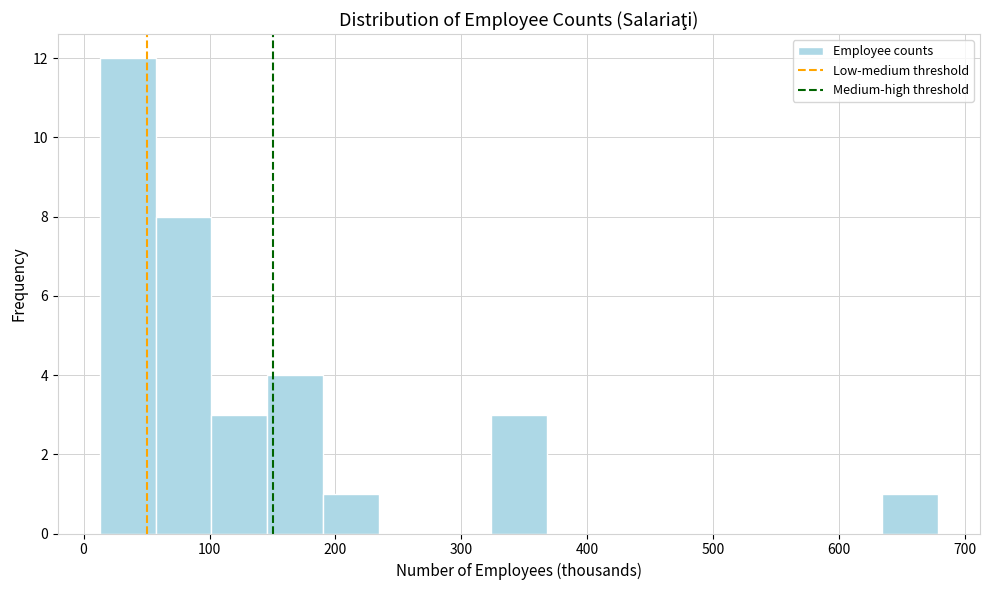

How tall is the bar that spans 10 to 60 on the x-axis? Neither the bar edges nor the heights are printed on the chart, so give them approximately, as read against the axes.

12